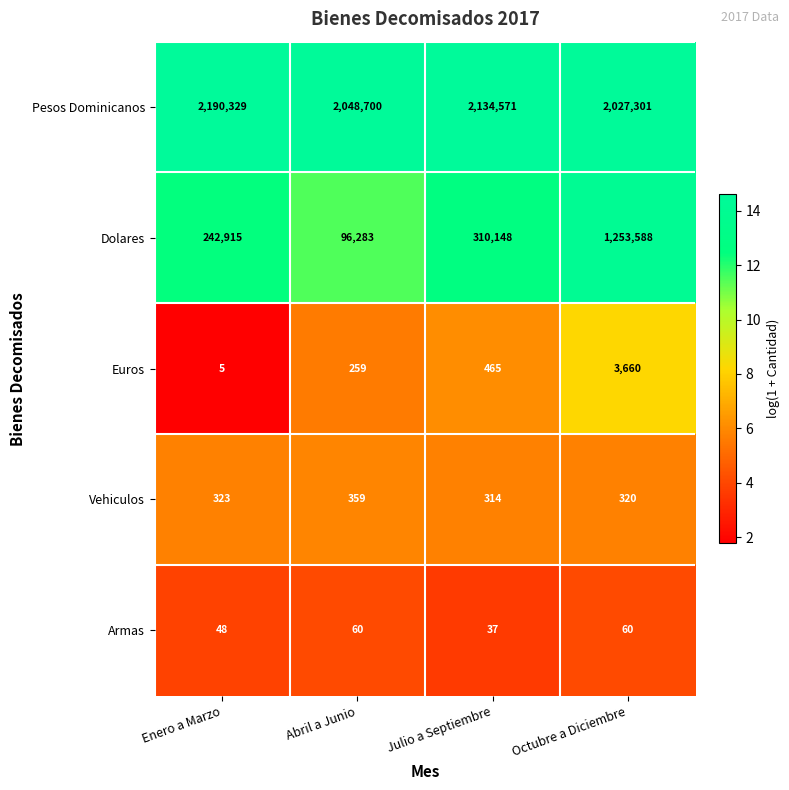

Reading left to right, extract all data points from this chart.

Pesos Dominicanos: Enero a Marzo=2190329	Abril a Junio=2048700	Julio a Septiembre=2134571	Octubre a Diciembre=2027301
Dolares: Enero a Marzo=242915	Abril a Junio=96283	Julio a Septiembre=310148	Octubre a Diciembre=1253588
Euros: Enero a Marzo=5	Abril a Junio=259	Julio a Septiembre=465	Octubre a Diciembre=3660
Vehiculos: Enero a Marzo=323	Abril a Junio=359	Julio a Septiembre=314	Octubre a Diciembre=320
Armas: Enero a Marzo=48	Abril a Junio=60	Julio a Septiembre=37	Octubre a Diciembre=60